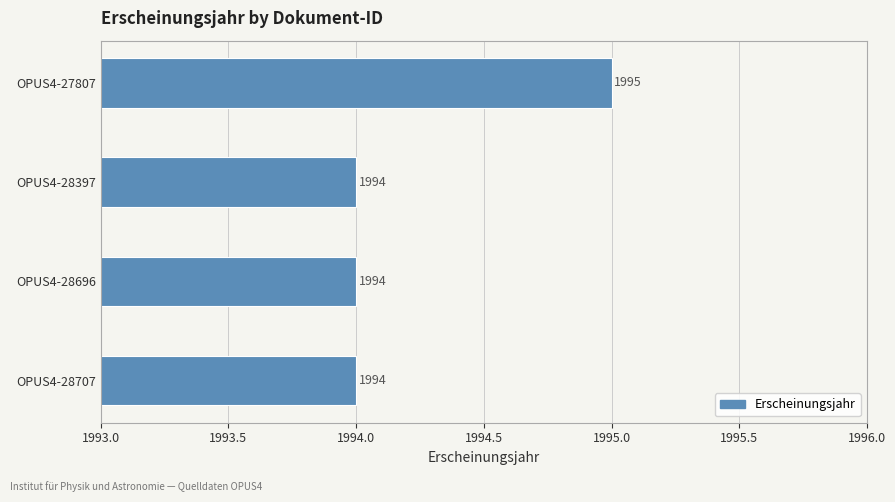

Reading bottom to top, list all the values displayed in this chart.

1994	1994	1994	1995